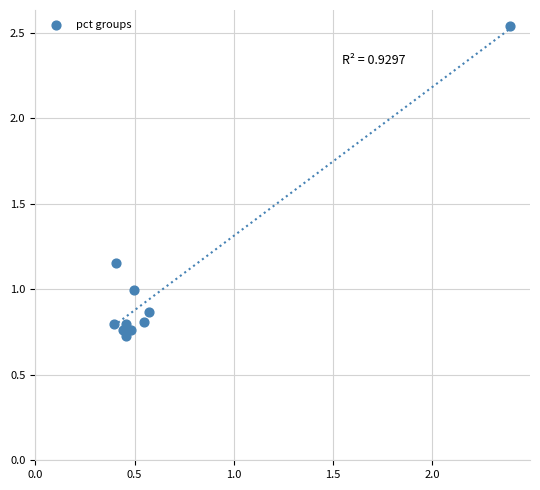

What is the range of Y values (max minus min)?

1.8